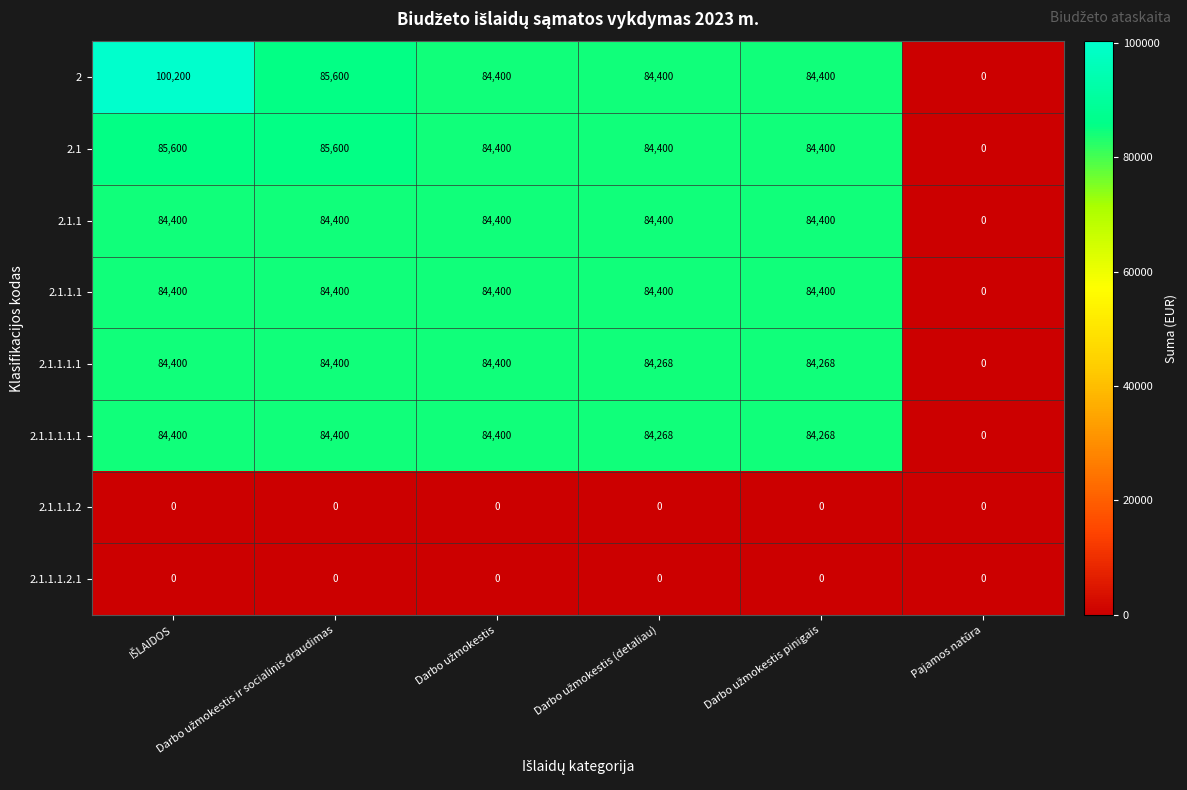

Which series has the widest spread of values?

2